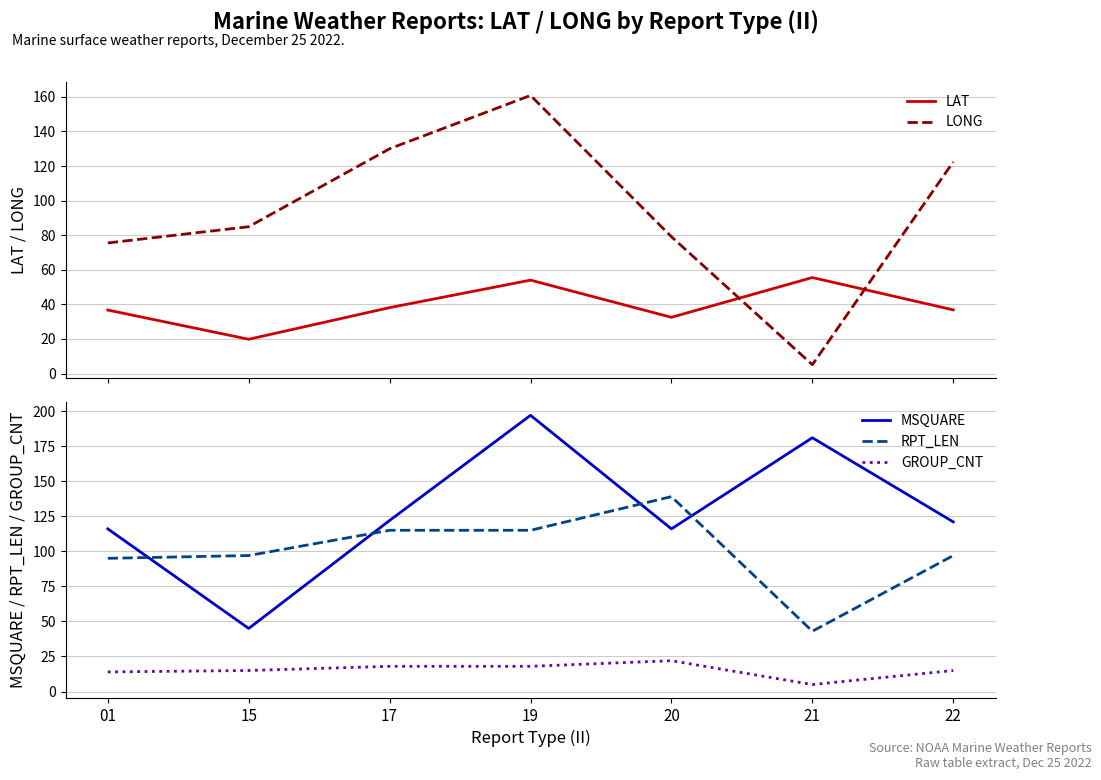

What is the approximate value of RPT_LEN at 22?

97